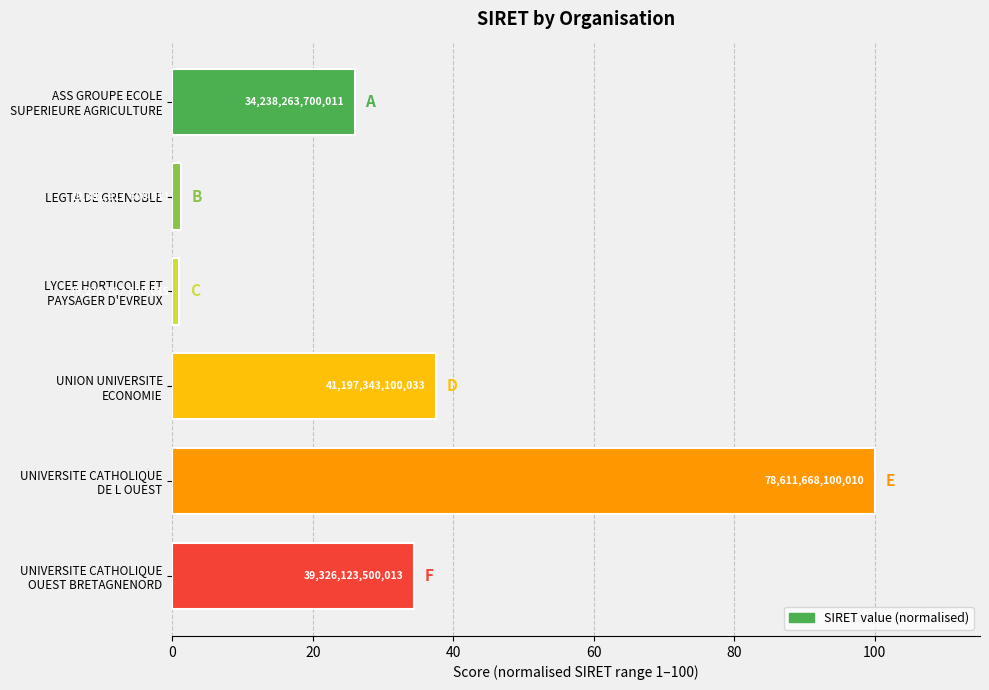

How many bars are there in total?

6